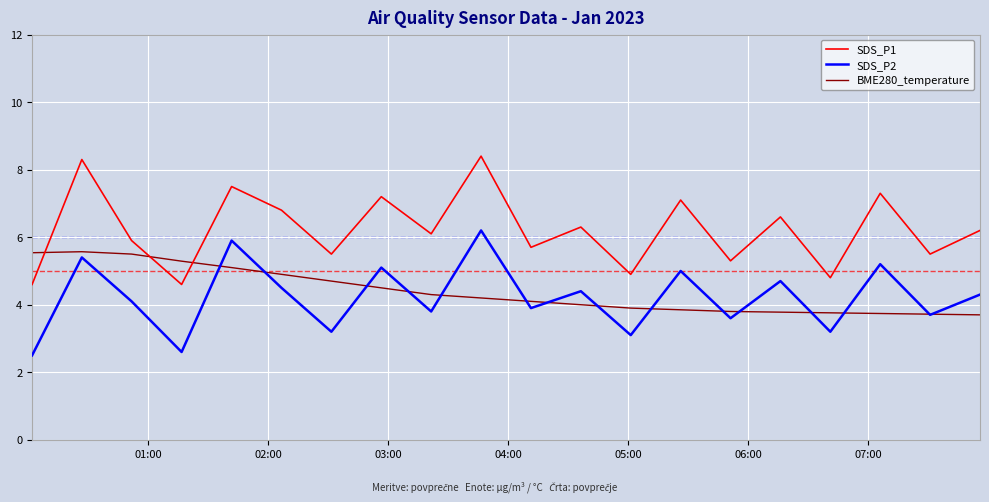

What is the maximum value shown in the chart?

8.4